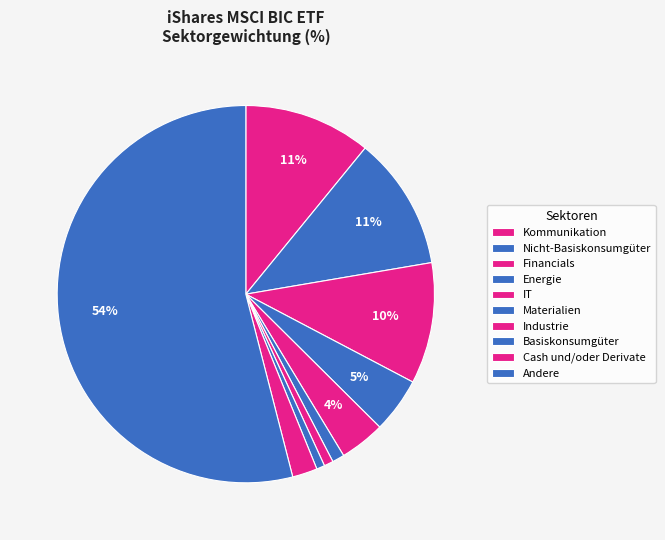

Count the number of slices in the pie.

10